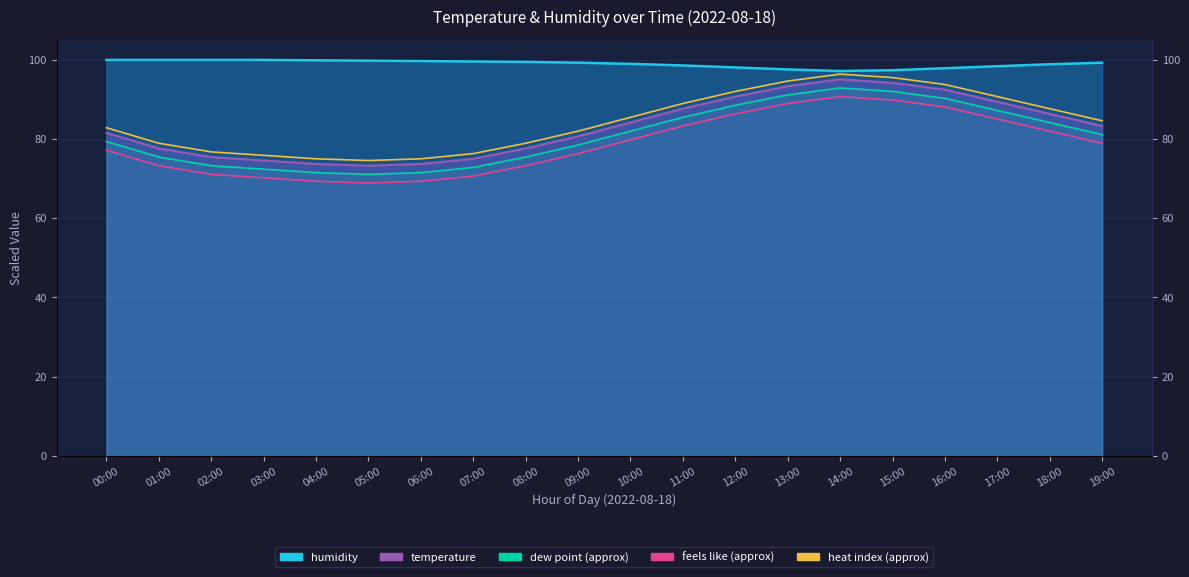

At which label does dew point (approx) reach its peak?

14:00